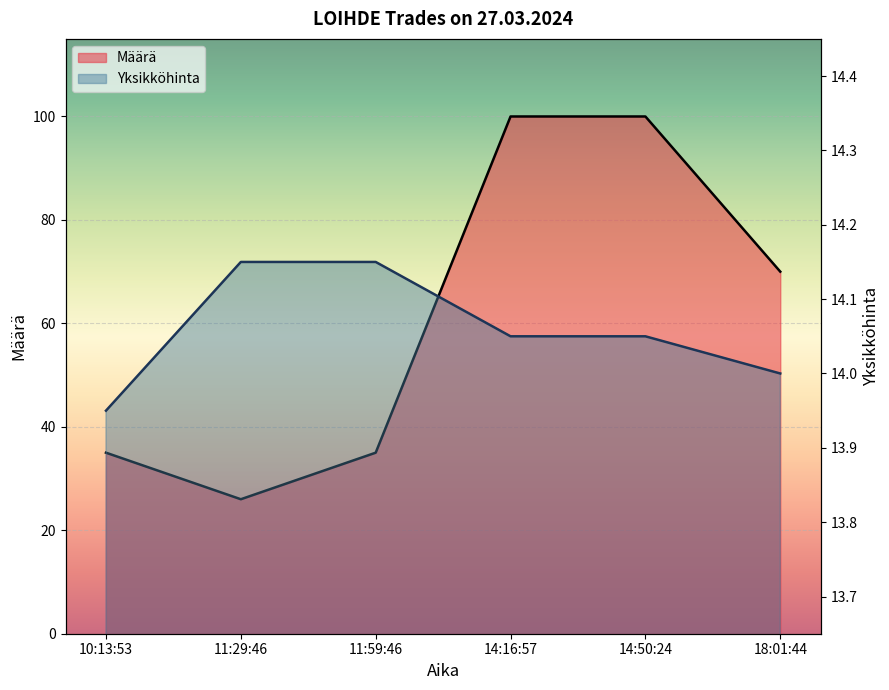

At how many categories does at least one series exceed 91?

2